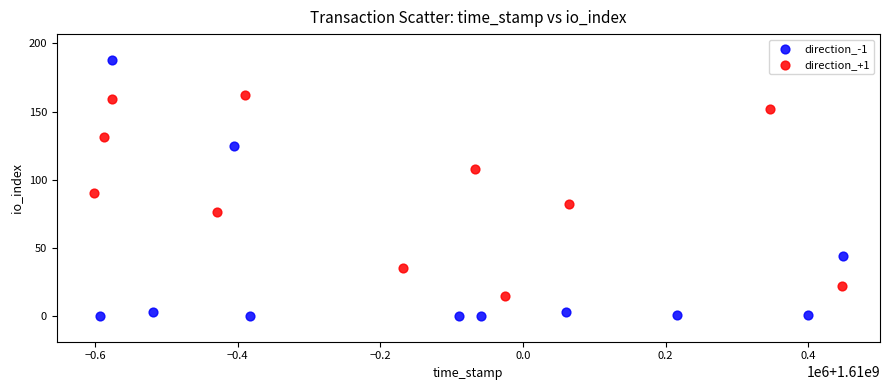

Which series has the largest Y range (max minus min)?

direction_-1